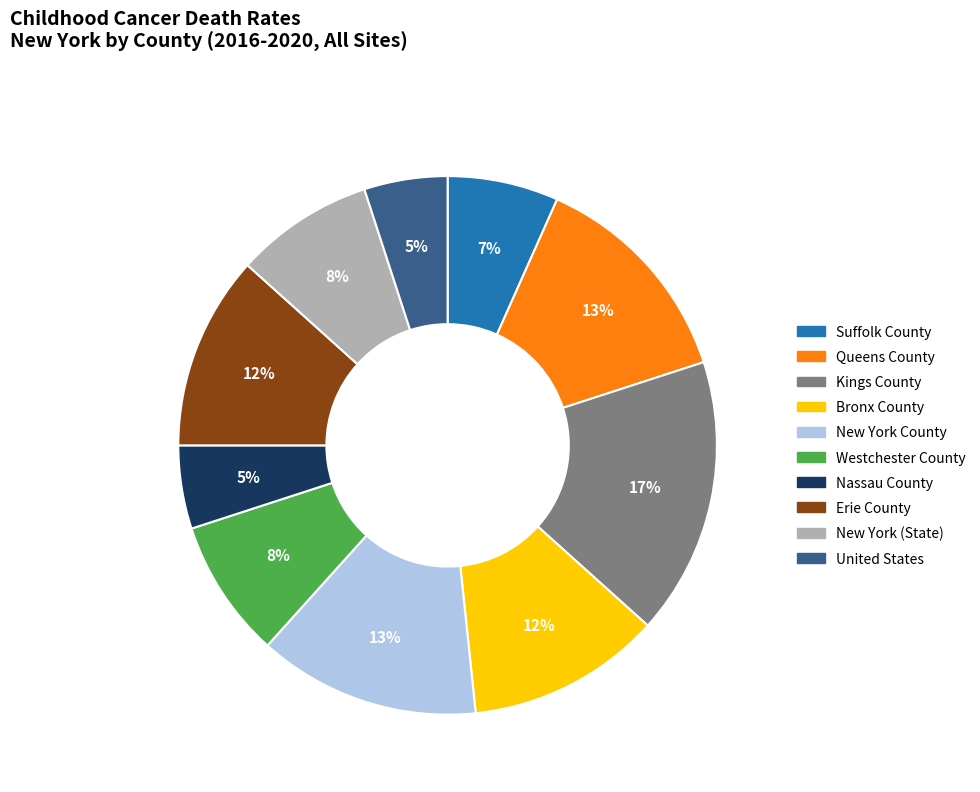

Is Suffolk County the majority of the pie?

No